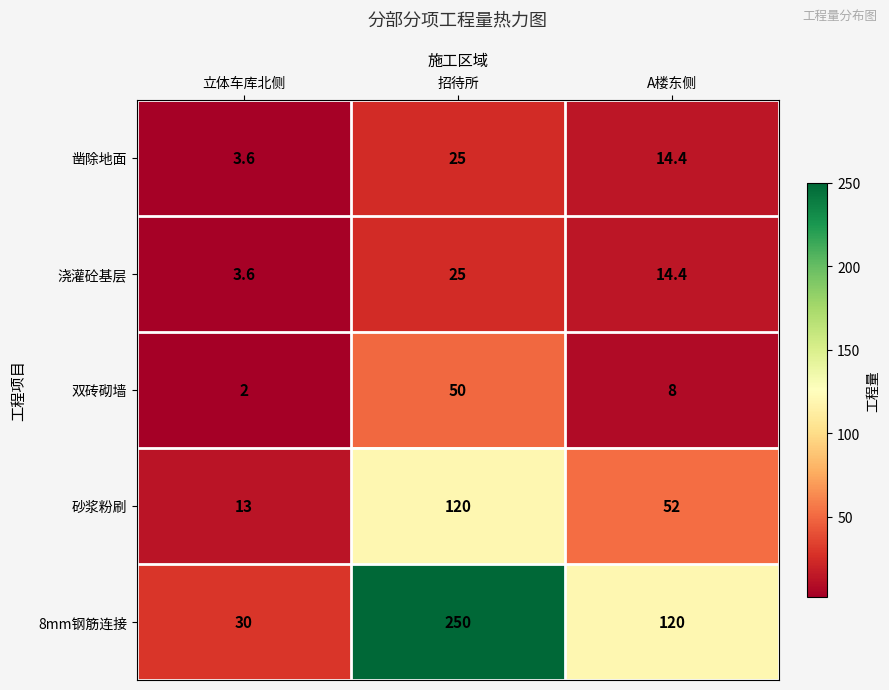

Which series changed the most between 招待所 and A楼东侧?

8mm钢筋连接